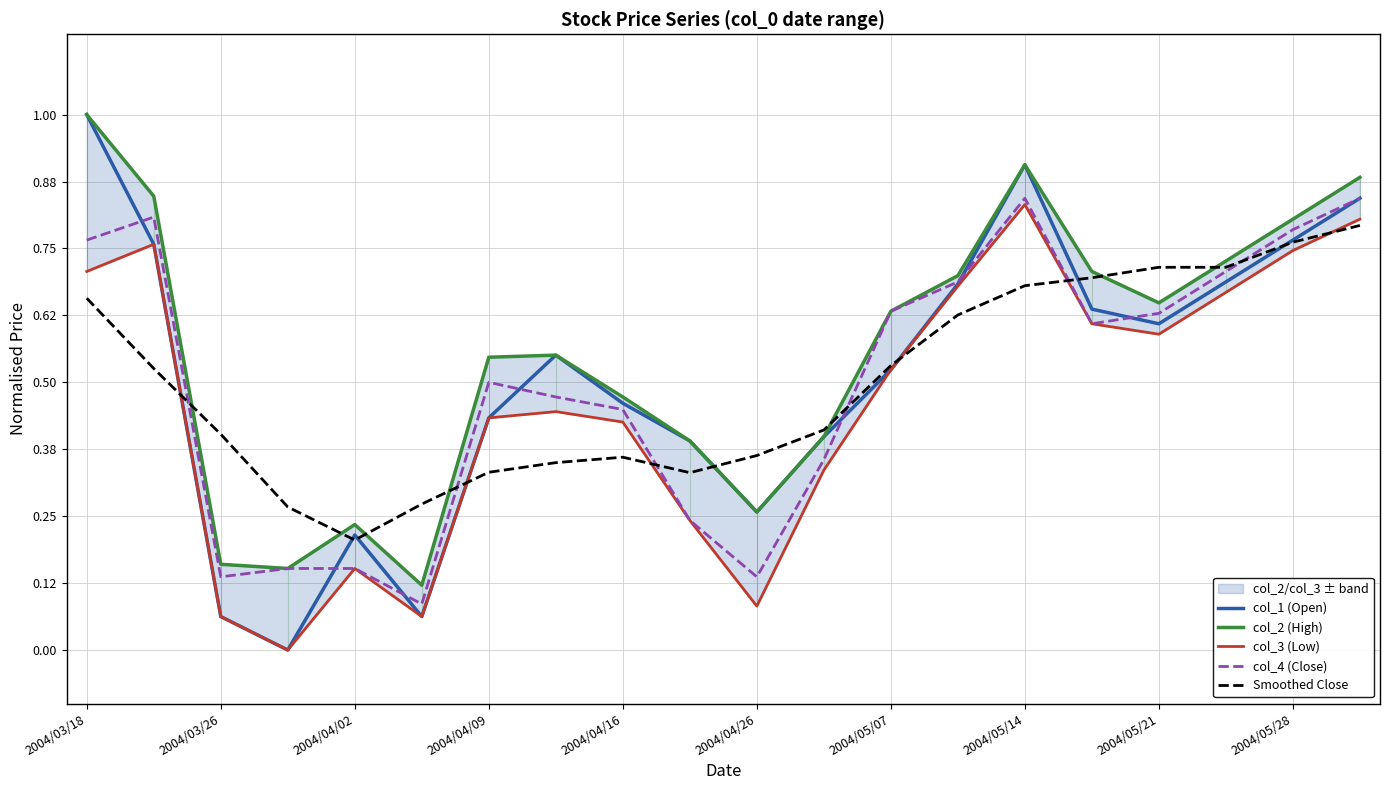

How many intersections are there between col_4 (Close) and Smoothed Close?

6